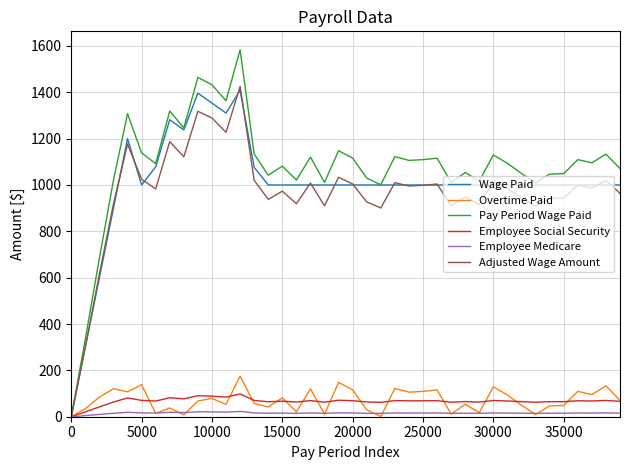

Which series has the widest spread of values?

Pay Period Wage Paid